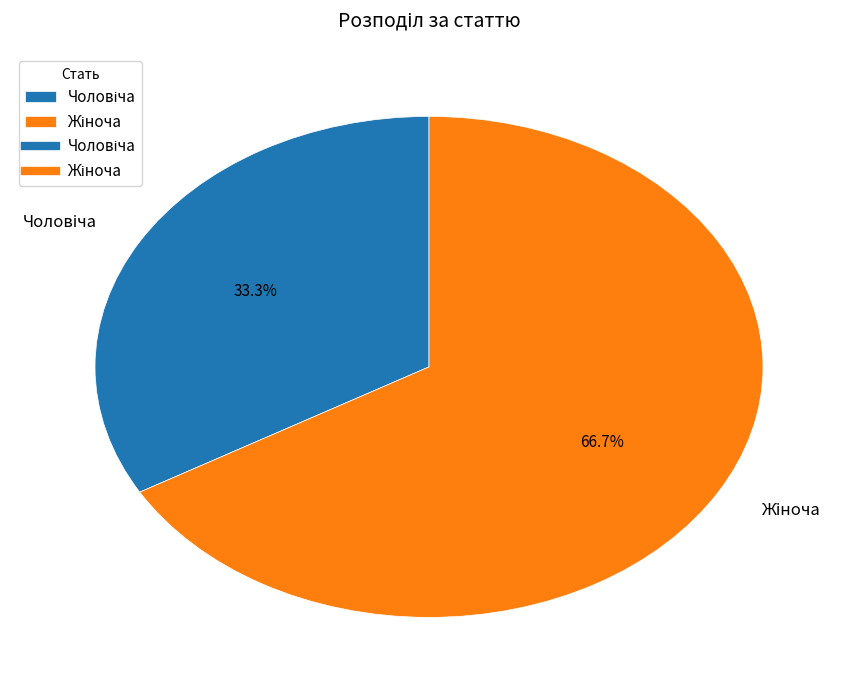

Count the number of slices in the pie.

2